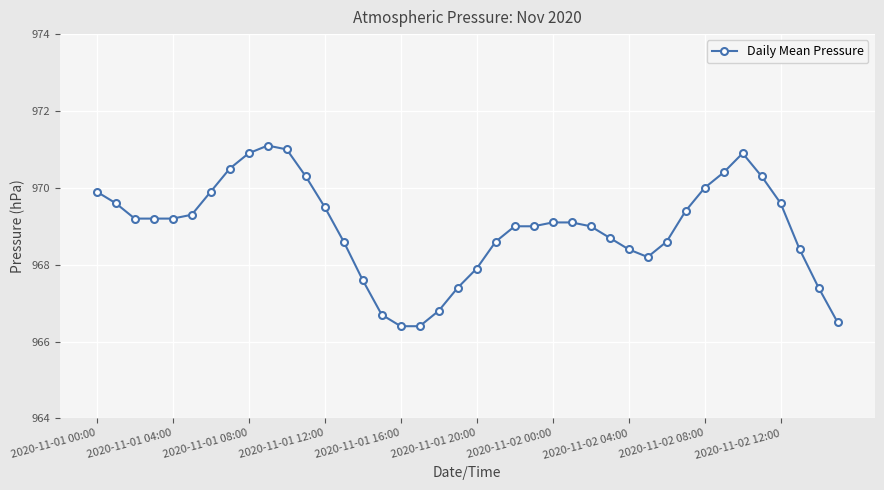

True or false: there are more than 0 points higher than both neighbors.

True